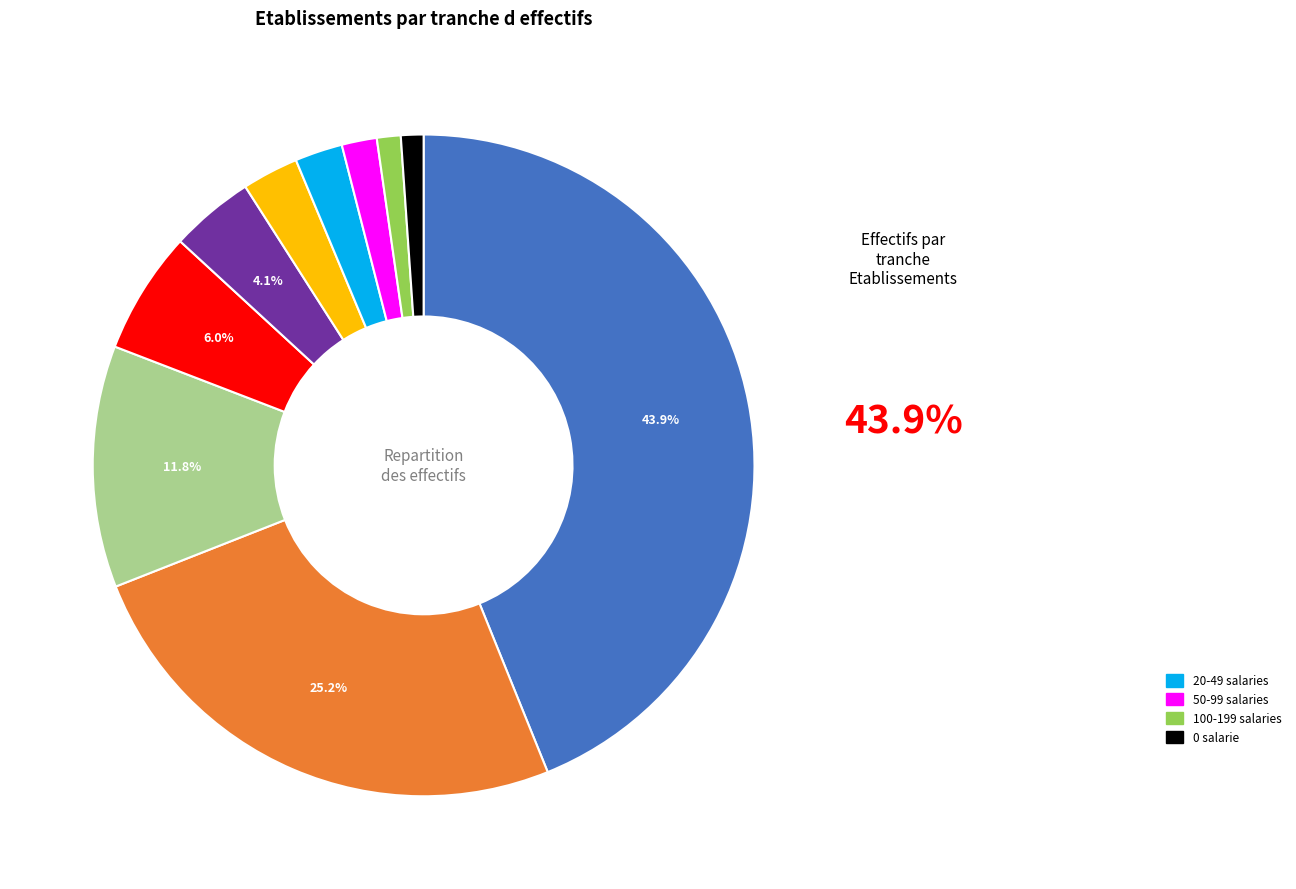

Is there any slice that represents more than half of the pie?

No